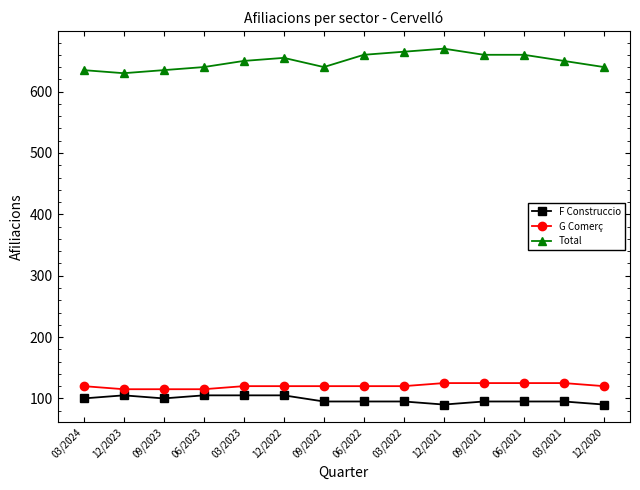

The Total series shows 886 at 09/2021. True or false?

False